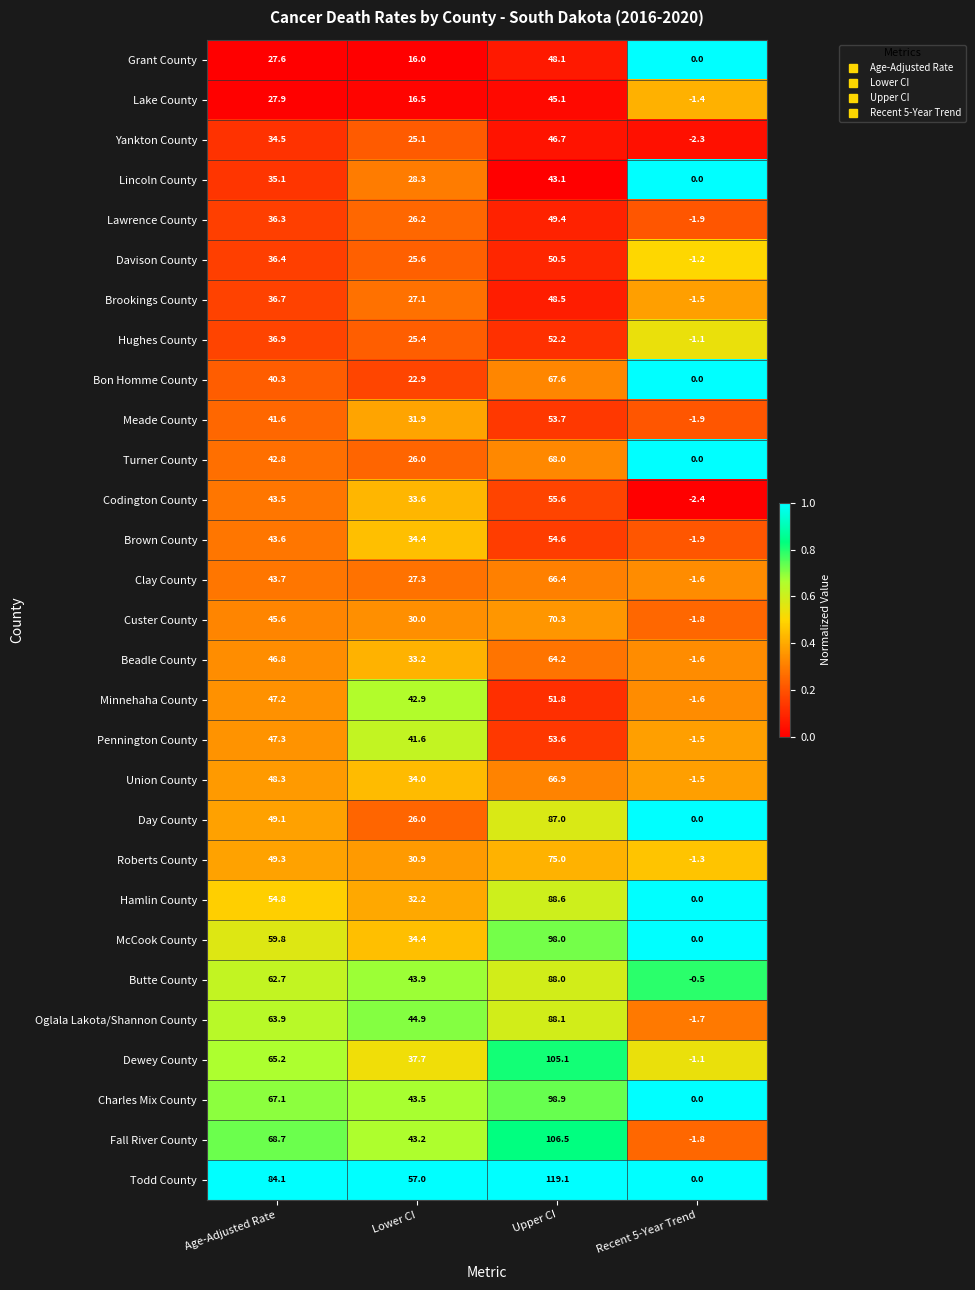

What is the sum of the Fall River County values at Upper CI and Age-Adjusted Rate?

175.2